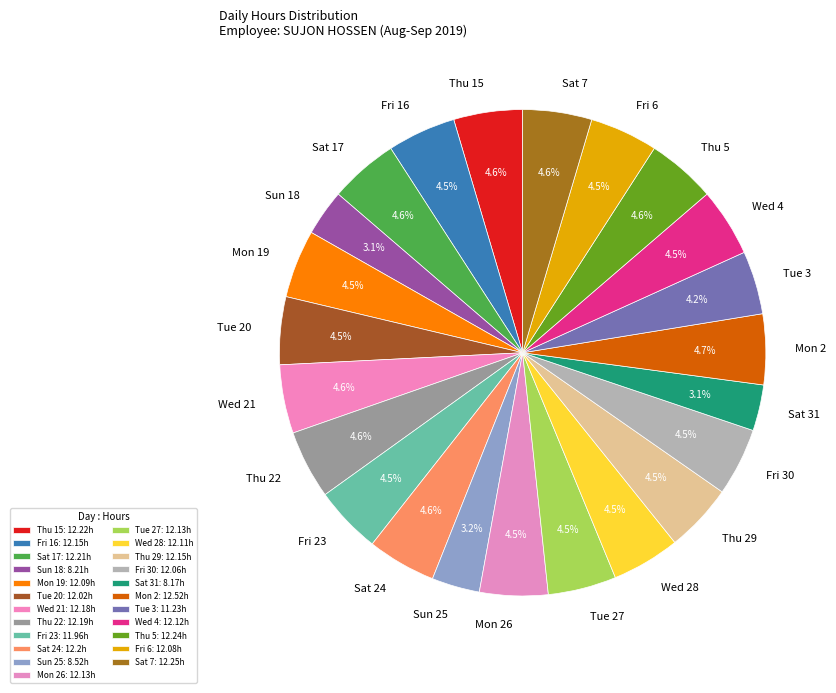

What is the ratio of the value at Thu 15 to the value at Tue 3?

1.1